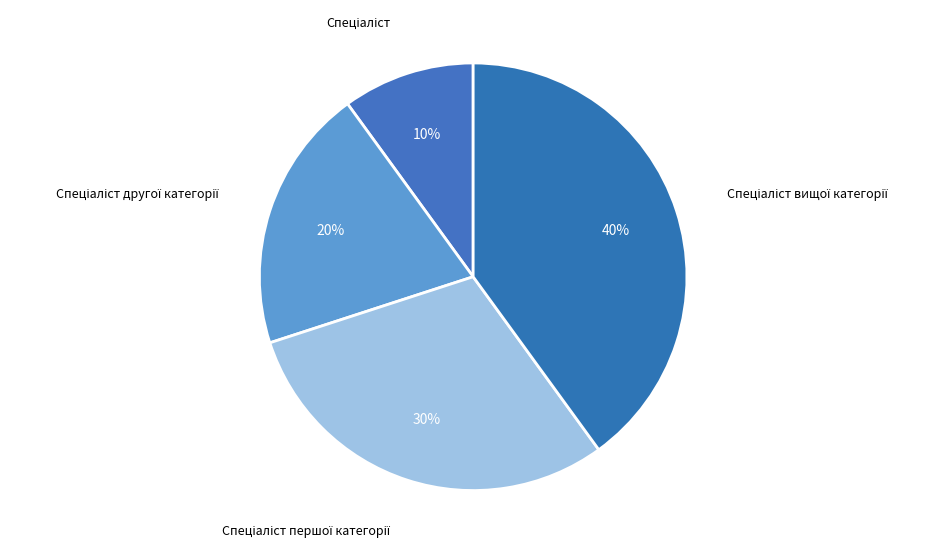

To the nearest percent, what is the difference between the largest and smallest slice percentages?

30%